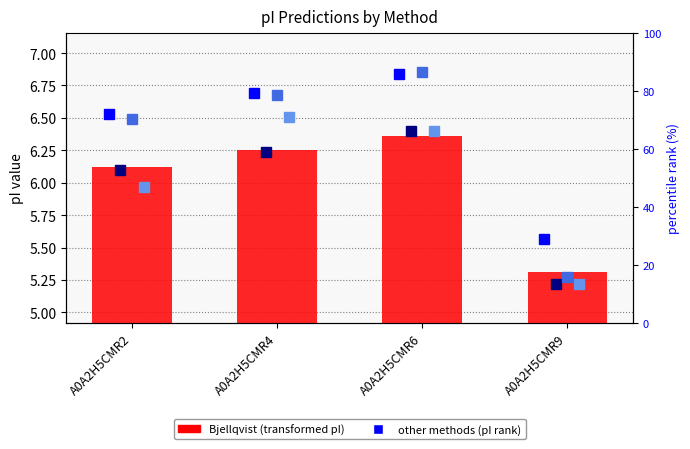

Is it true that Grimsley equals 2.3 at A0A2H5CMR6?

False